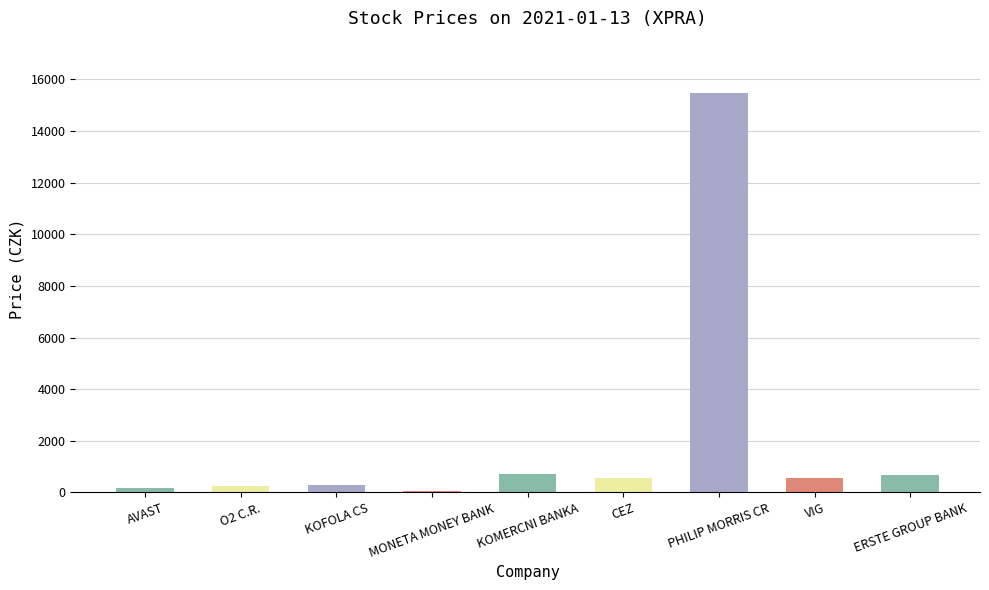

What is the sum of the values at ERSTE GROUP BANK and O2 C.R.?

946